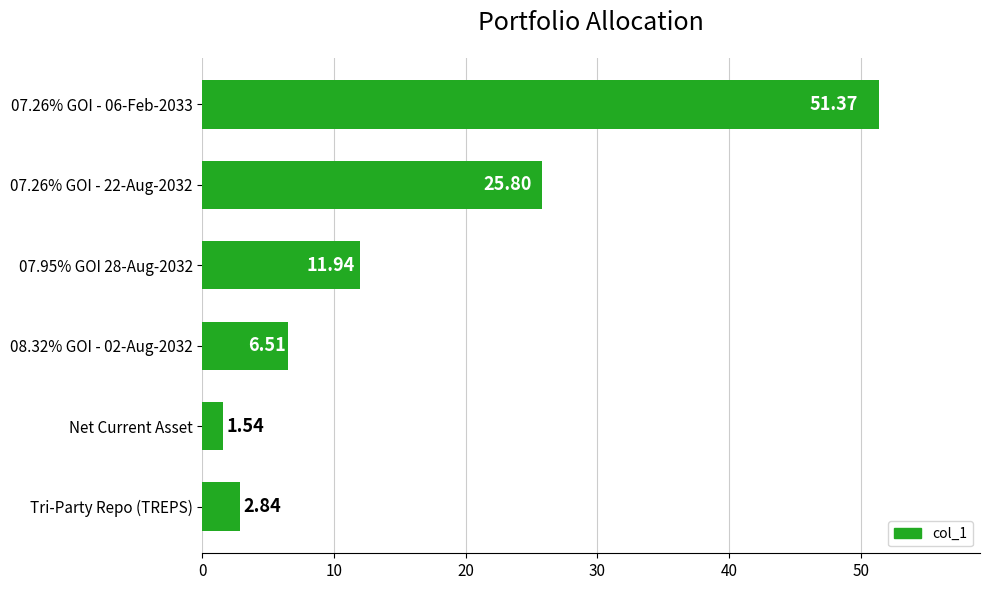

Does the chart contain any negative values?

No